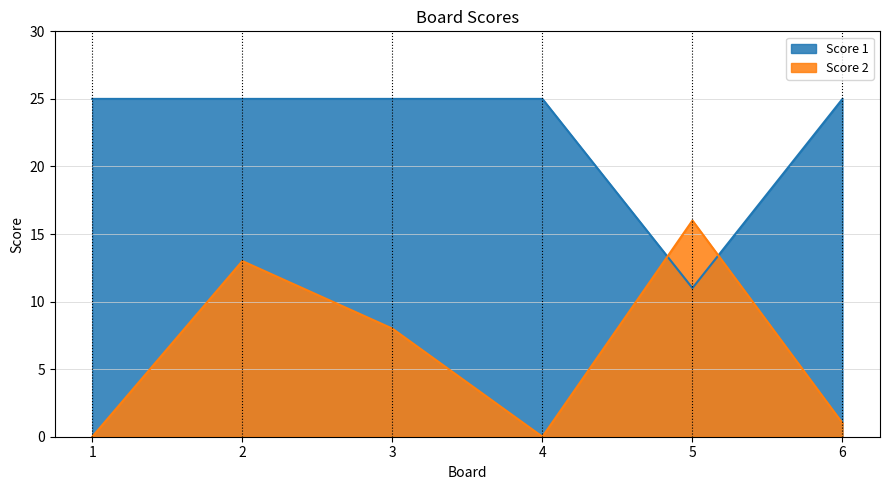

Which category has the highest value in the Score 1 series?

1